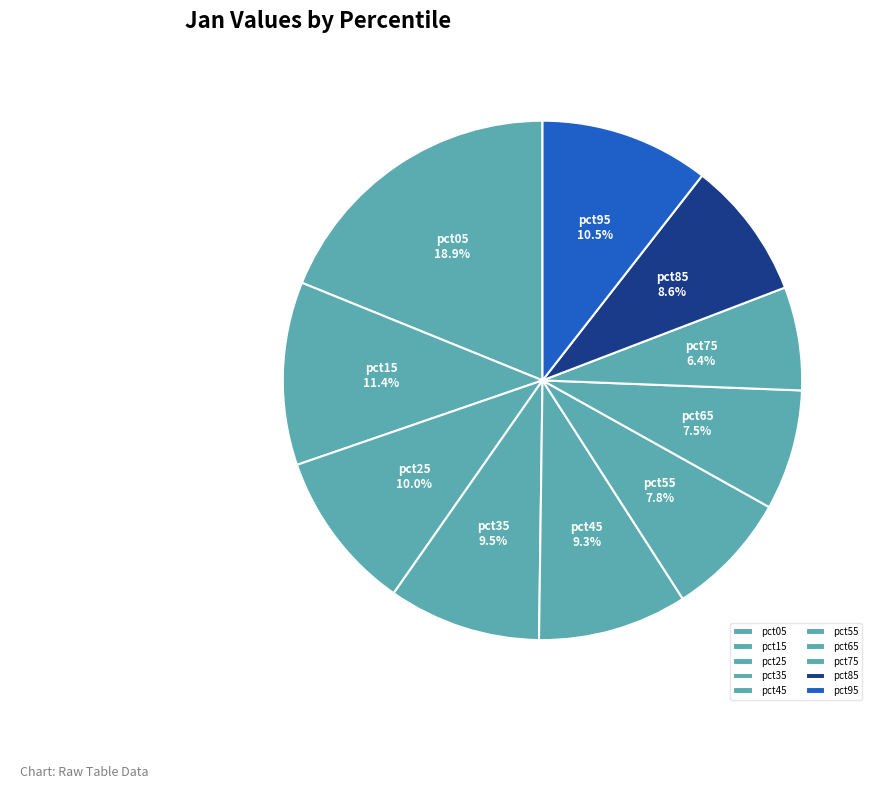

How many slices are in this pie chart?

10